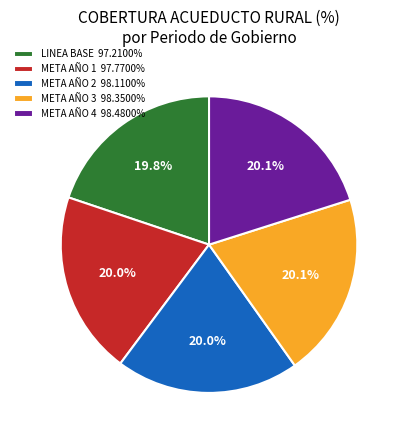

Is there any slice that represents more than half of the pie?

No